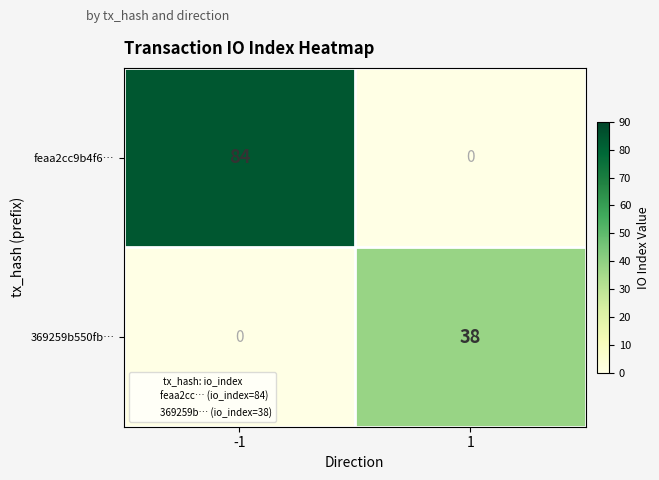

Which series has the largest total across all categories?

feaa2cc9b4f6…